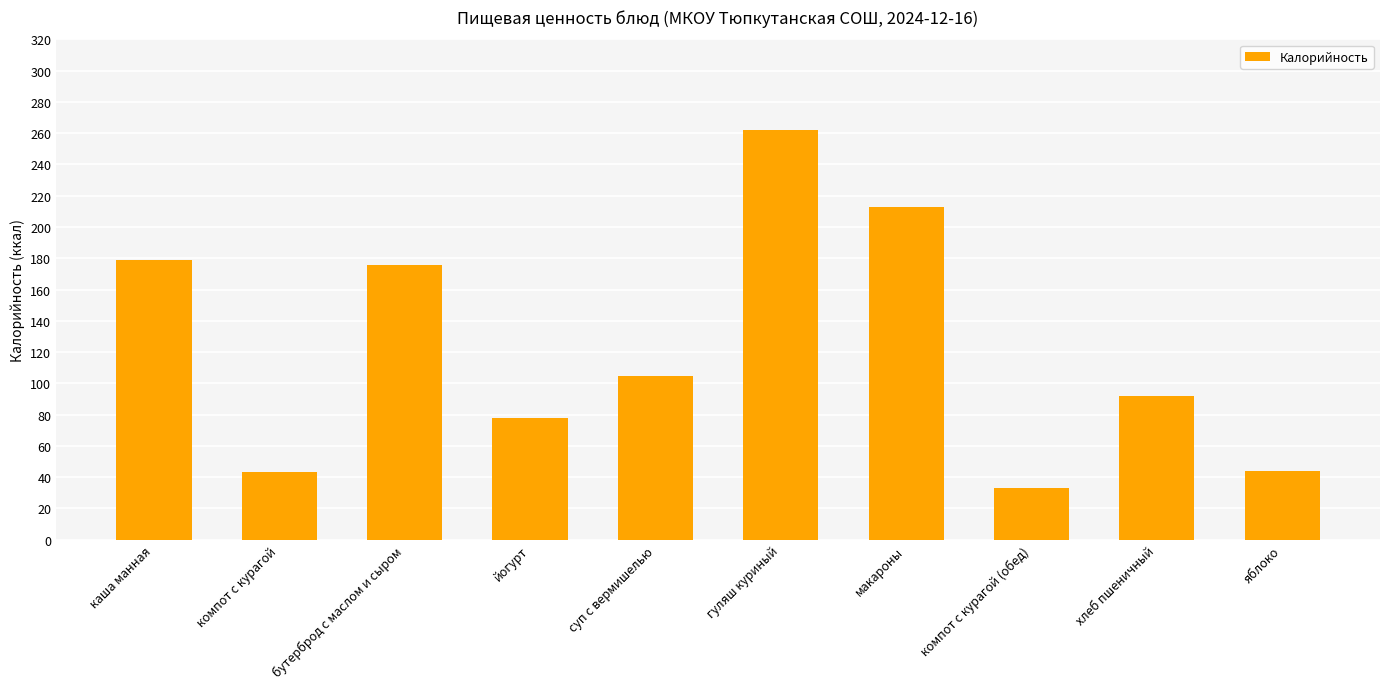

Which has a higher value, йогурт or гуляш куриный?

гуляш куриный